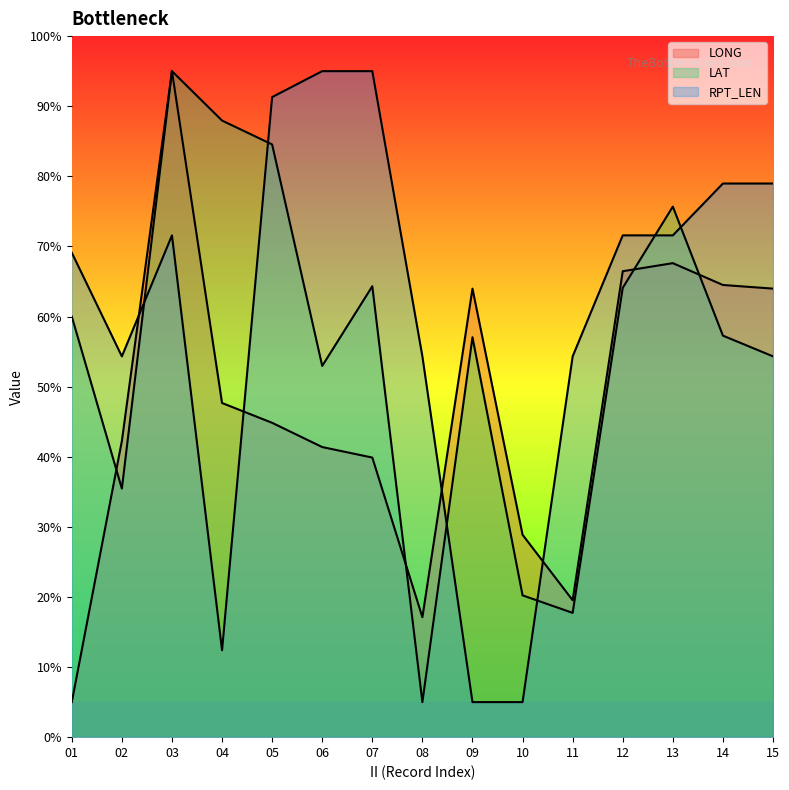

True or false: LONG and RPT_LEN cross at least once.

True